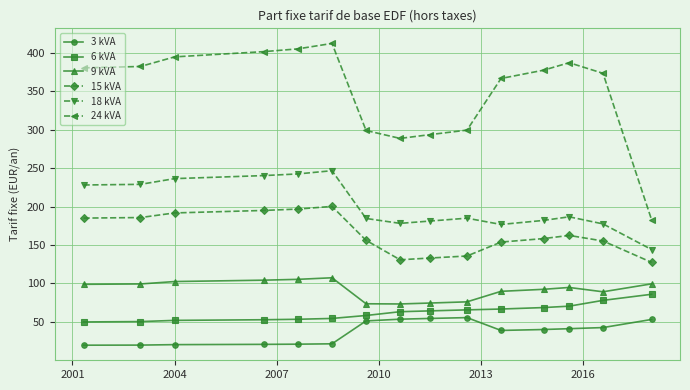

What is the maximum value for 18 kVA?

246.7